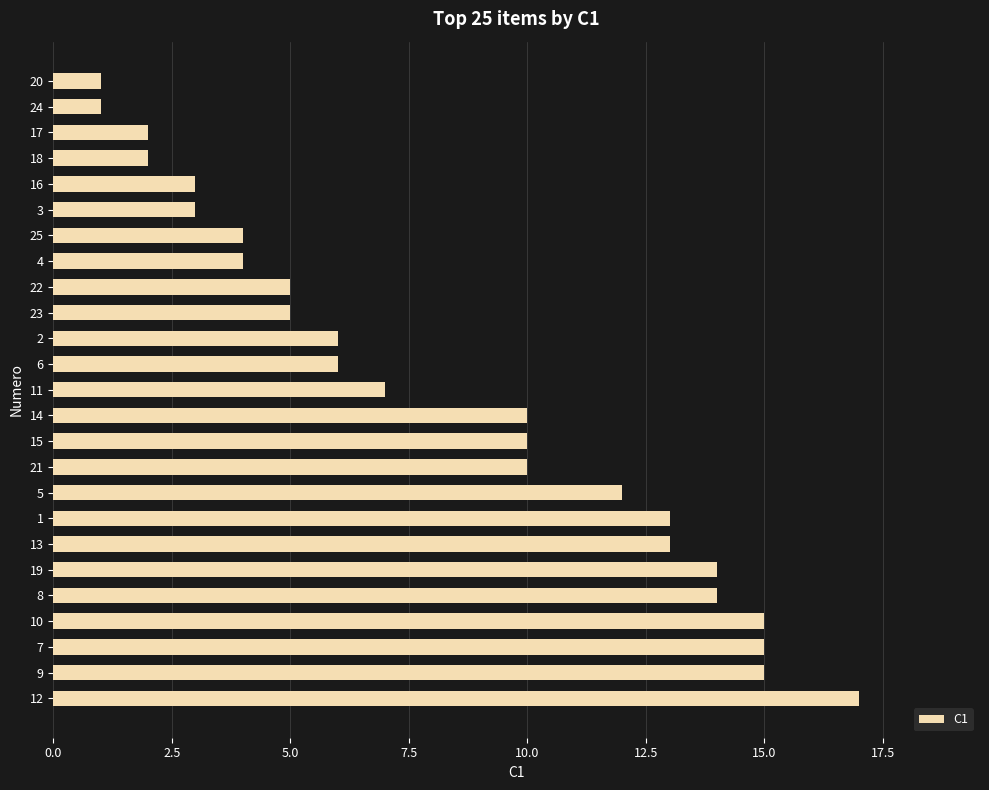

The chart shows a value of 3 at 6. True or false?

False